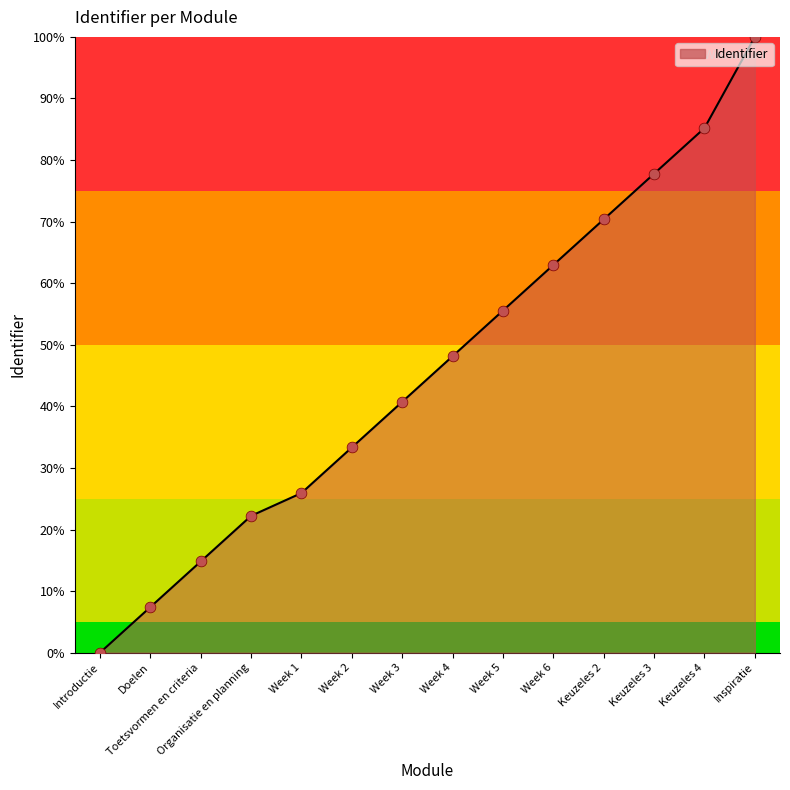

Between Week 3 and Inspiratie, which is larger?

Inspiratie